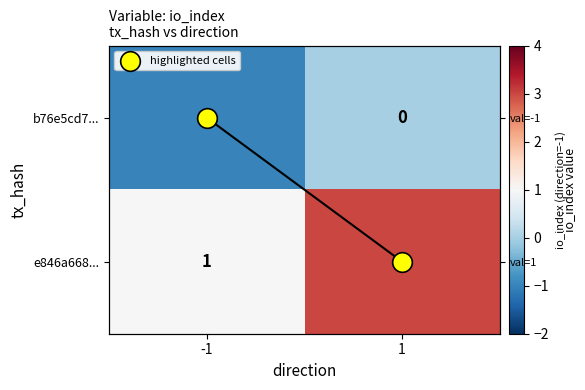

List the series in order of their peak value, highest first.

e846a668..., highlighted cells, b76e5cd7...